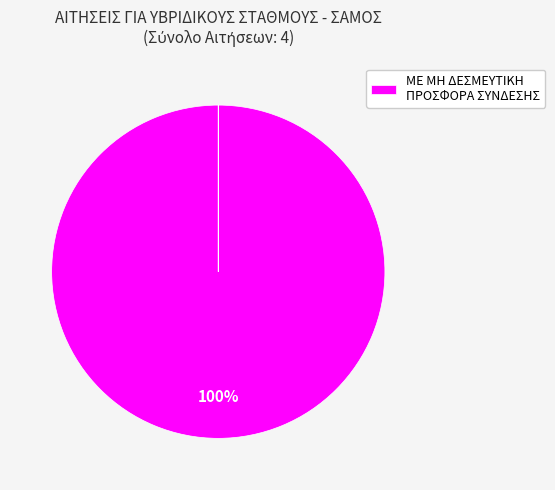

Is there a majority slice in this chart?

Yes